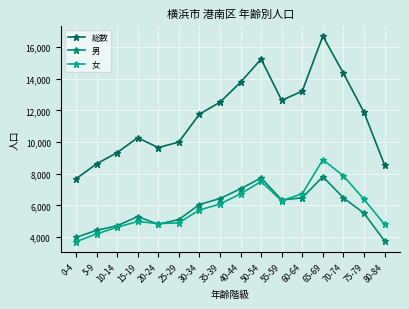

True or false: 総数 has more than 1 points higher than both neighbors.

True